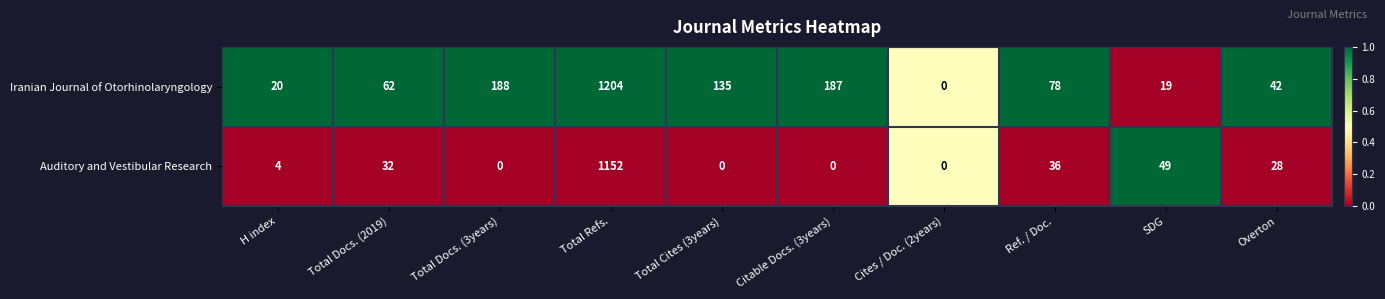

Reading left to right, transcribe all the data shown in this chart.

Iranian Journal of Otorhinolaryngology: H index=20	Total Docs. (2019)=62	Total Docs. (3years)=188	Total Refs.=1204	Total Cites (3years)=135	Citable Docs. (3years)=187	Cites / Doc. (2years)=0	Ref. / Doc.=78	SDG=19	Overton=42
Auditory and Vestibular Research: H index=4	Total Docs. (2019)=32	Total Docs. (3years)=0	Total Refs.=1152	Total Cites (3years)=0	Citable Docs. (3years)=0	Cites / Doc. (2years)=0	Ref. / Doc.=36	SDG=49	Overton=28